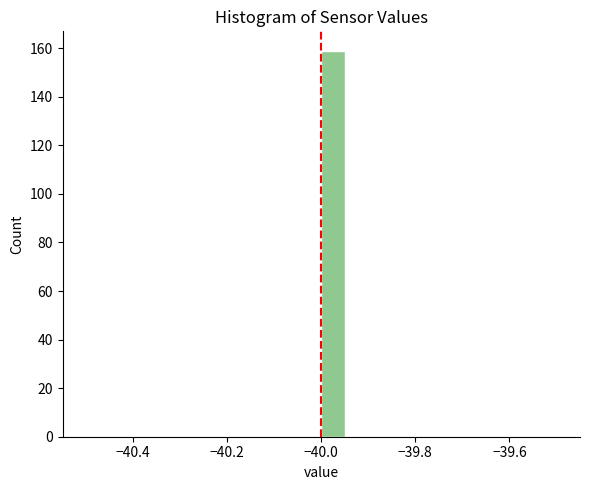

Around what value on the x-axis is the tallest bar? Give the approximate position of its centre, as read against the axis.

-39.98